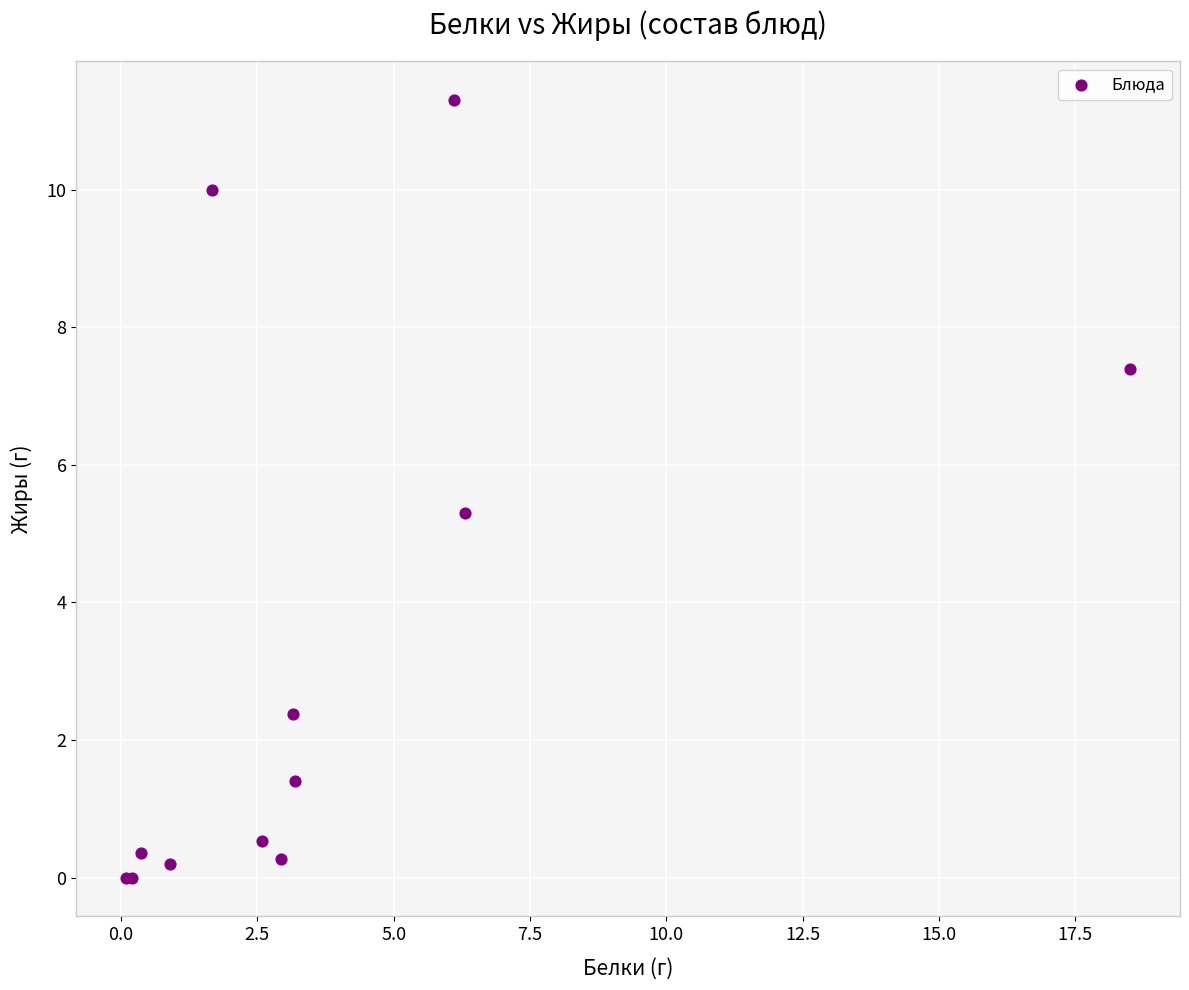

What Y value in the scatter plot is closest to 5?

5.3